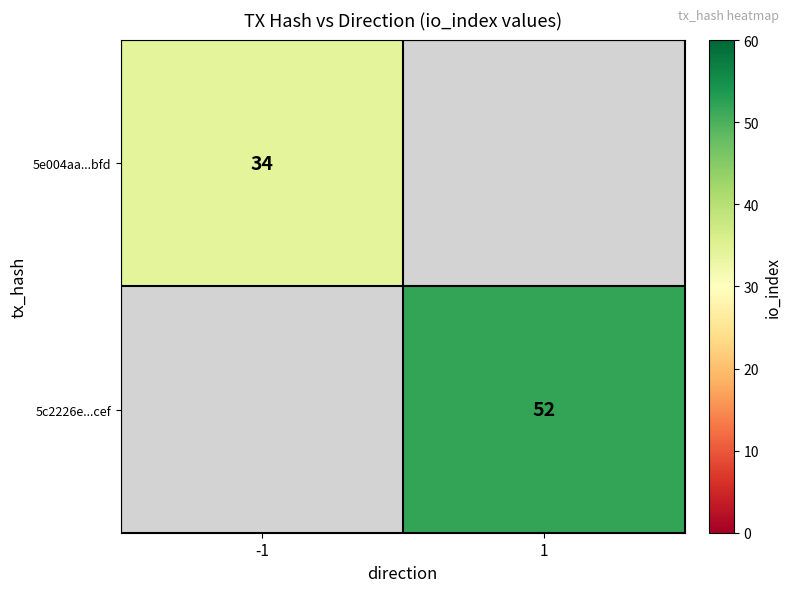

Which has a higher value, -1 or 1?

1